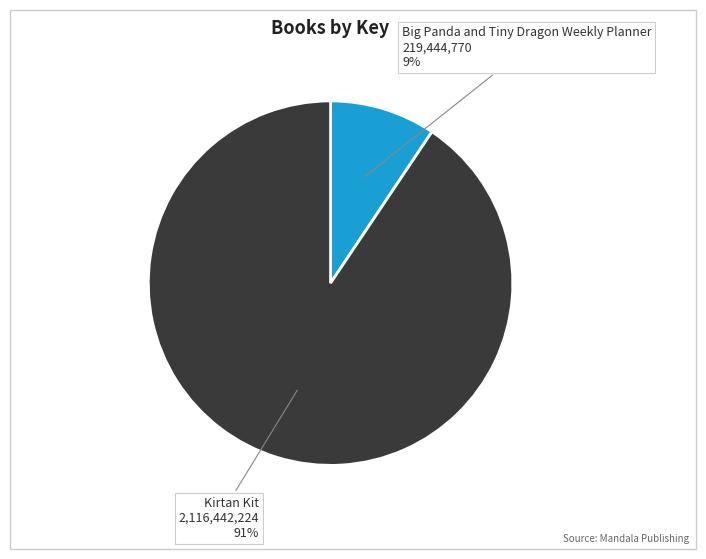

How many slices are in this pie chart?

2